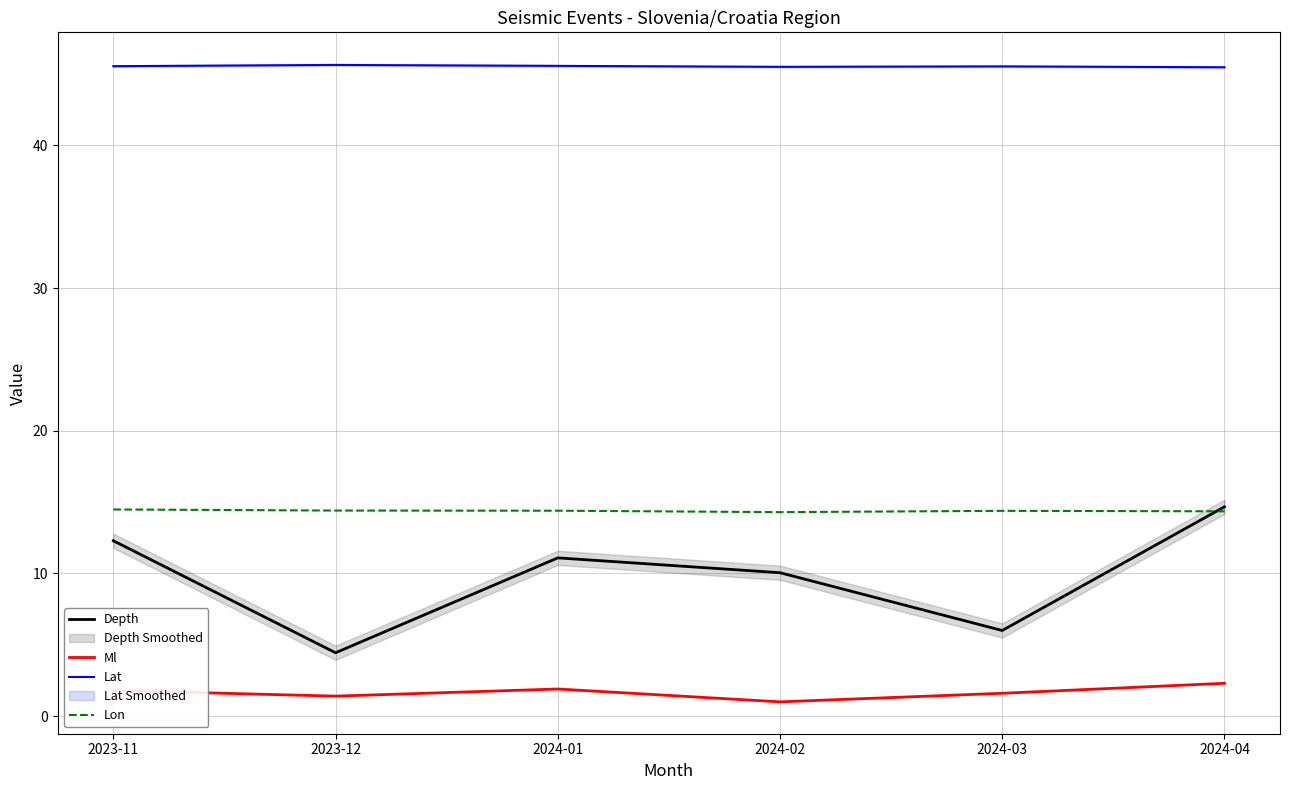

What is the difference between the highest and lowest values at 2024-02?

44.5